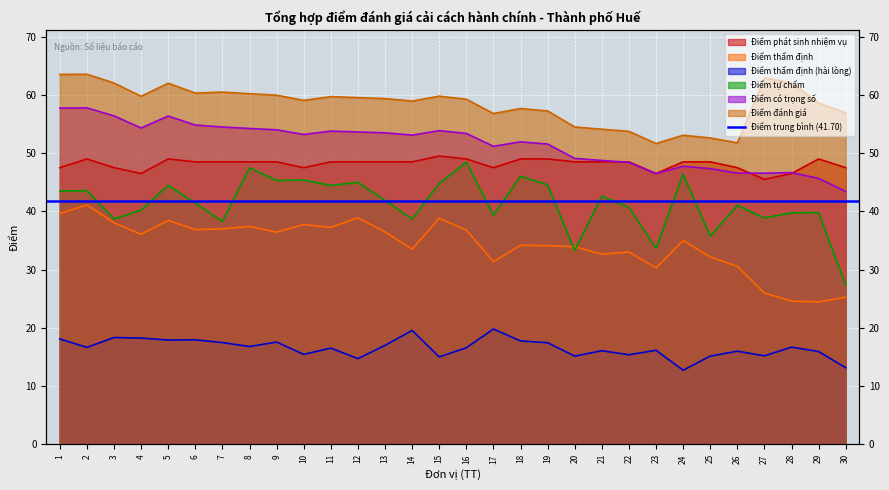

The Điểm thẩm định (hài lòng) series shows 29.3 at 11. True or false?

False